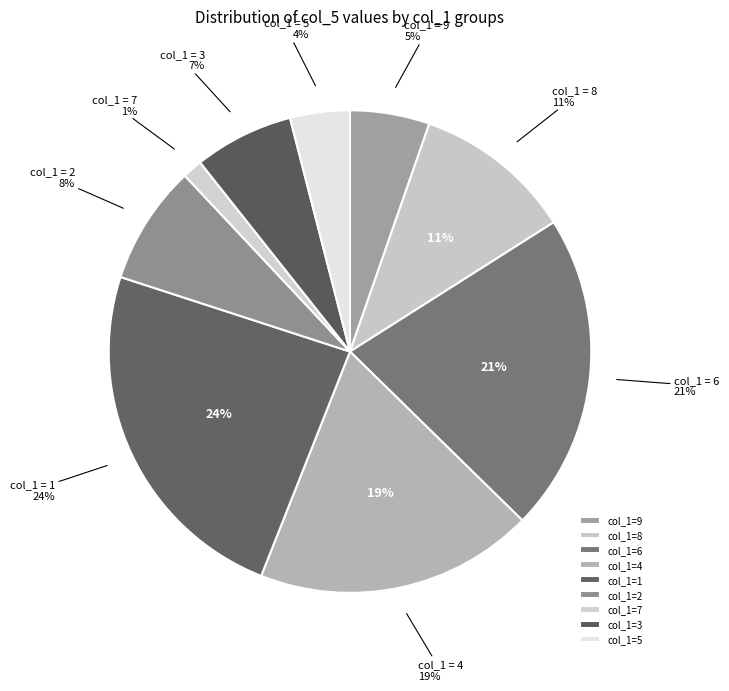

To the nearest percent, what portion does 4 represent?

19%